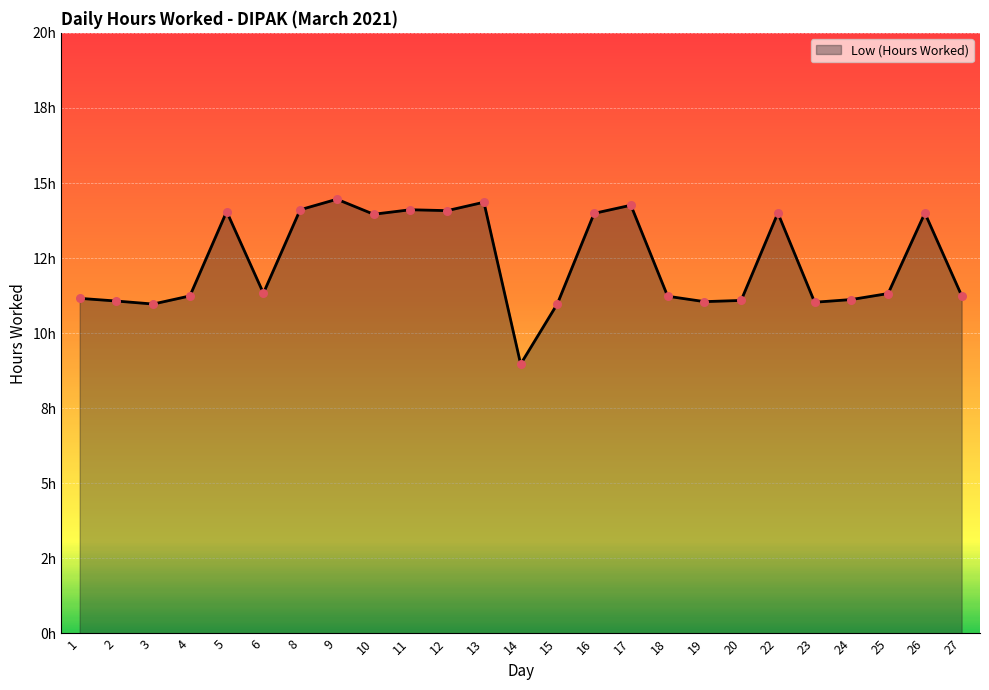

Does the chart have visible grid lines?

Yes